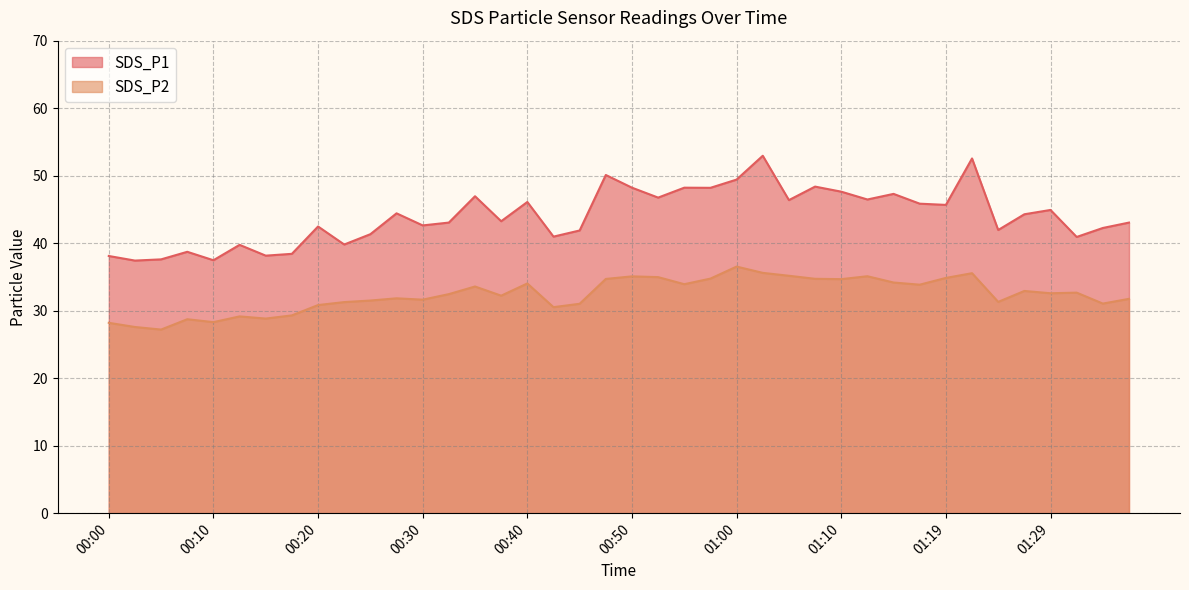

Does the chart have visible grid lines?

Yes